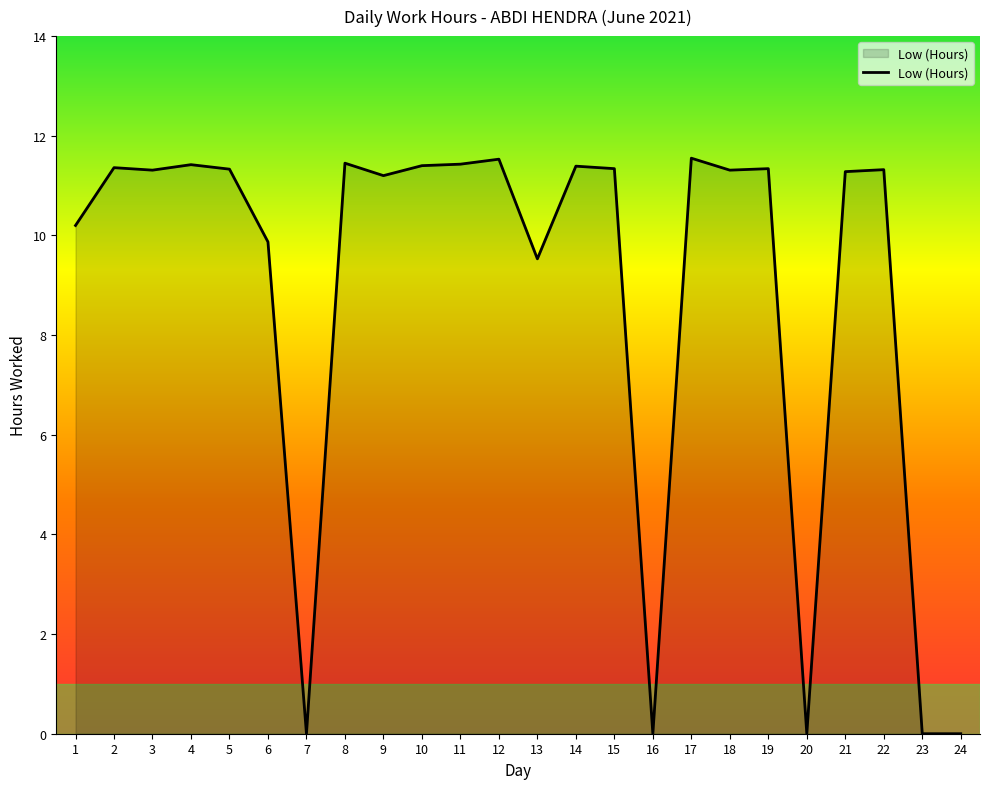

At which label is the value closest to 5?

13